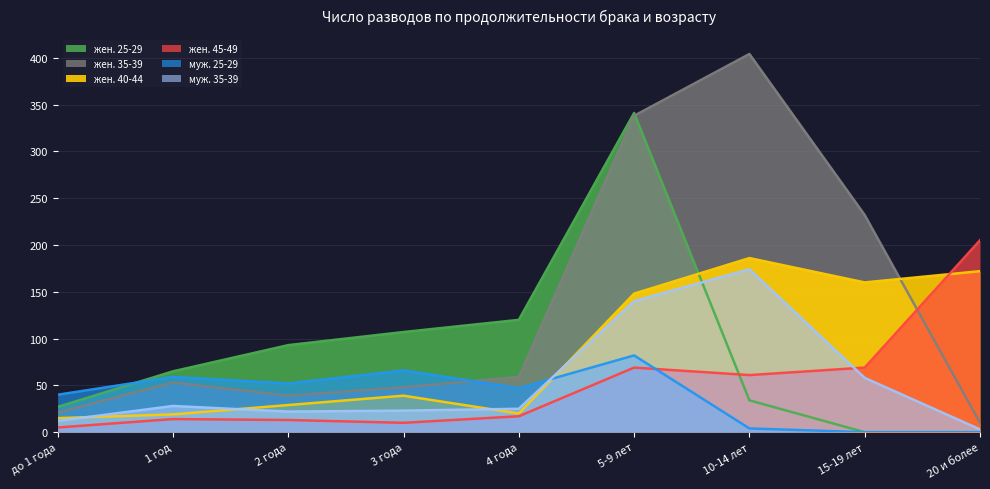

The жен. 40-44 series shows 285 at 20 и более. True or false?

False